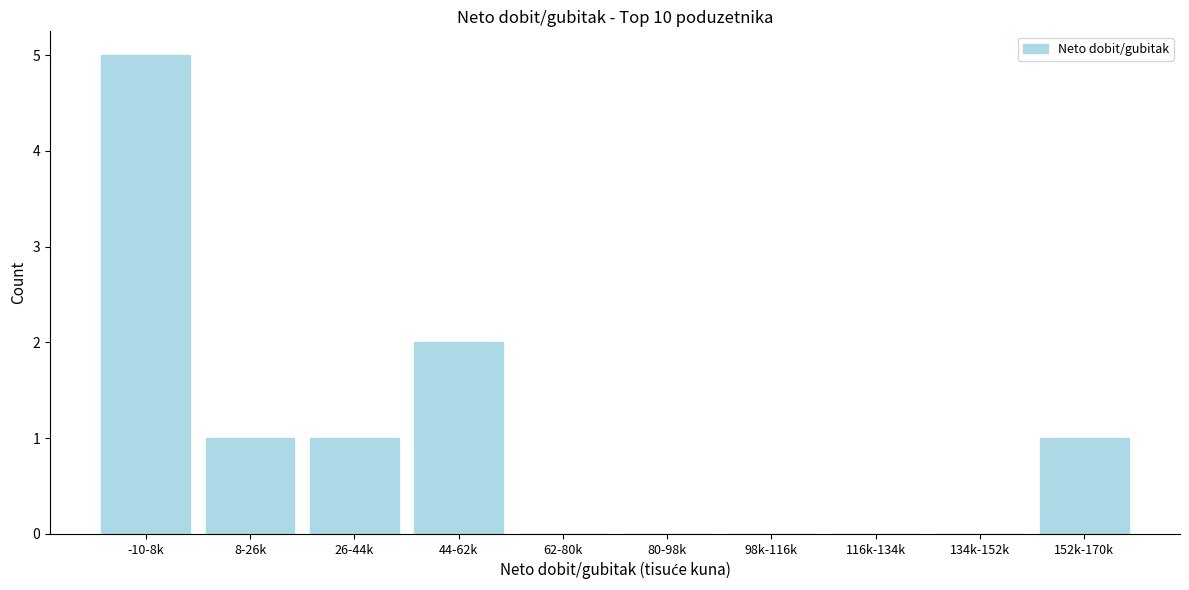

Reading right to left, transcribe all the data shown in this chart.

152k-170k=1	134k-152k=0	116k-134k=0	98k-116k=0	80-98k=0	62-80k=0	44-62k=2	26-44k=1	8-26k=1	-10-8k=5